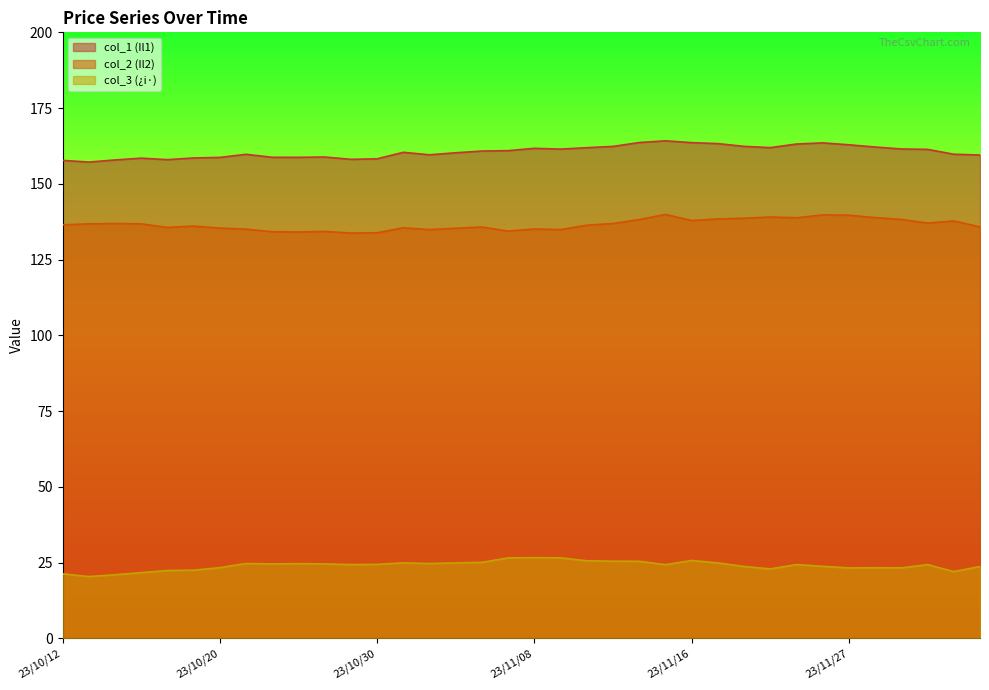

What are all the series names shown in the legend?

col_1 (Il1), col_2 (Il2), col_3 (¿i·)